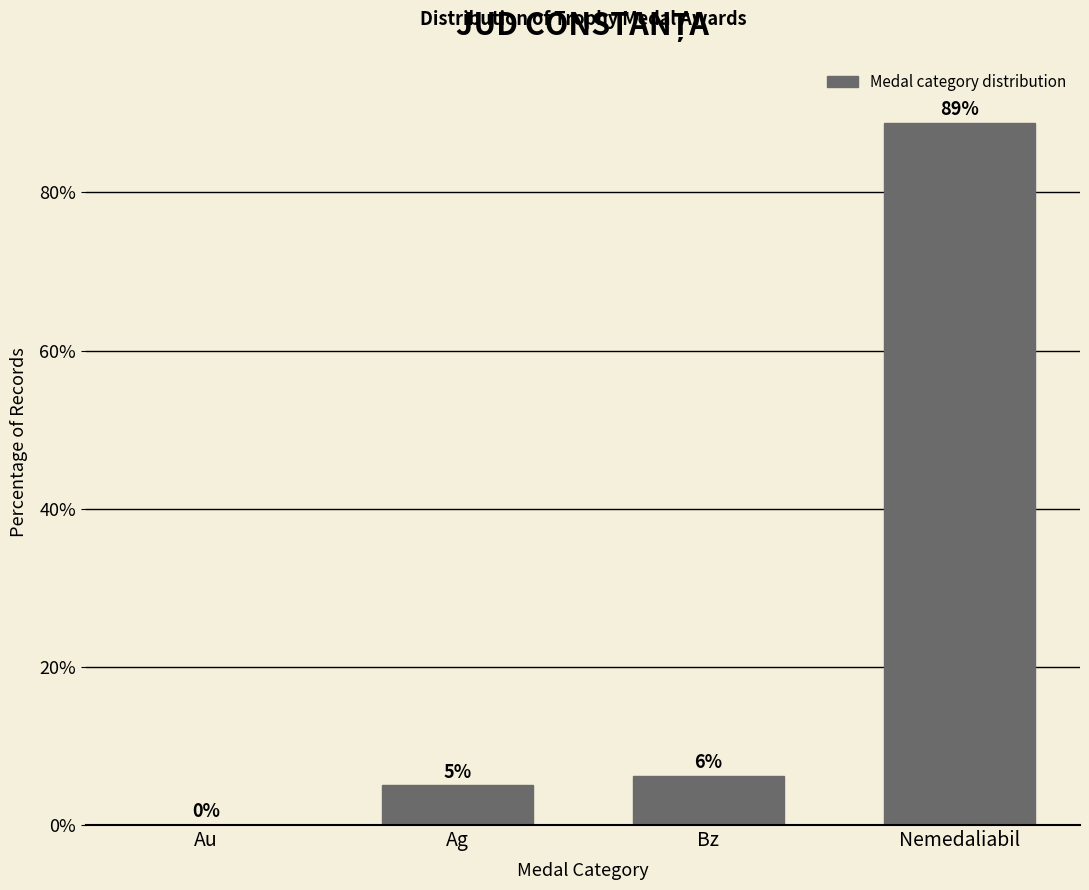

What is the sum of all values?

100.0